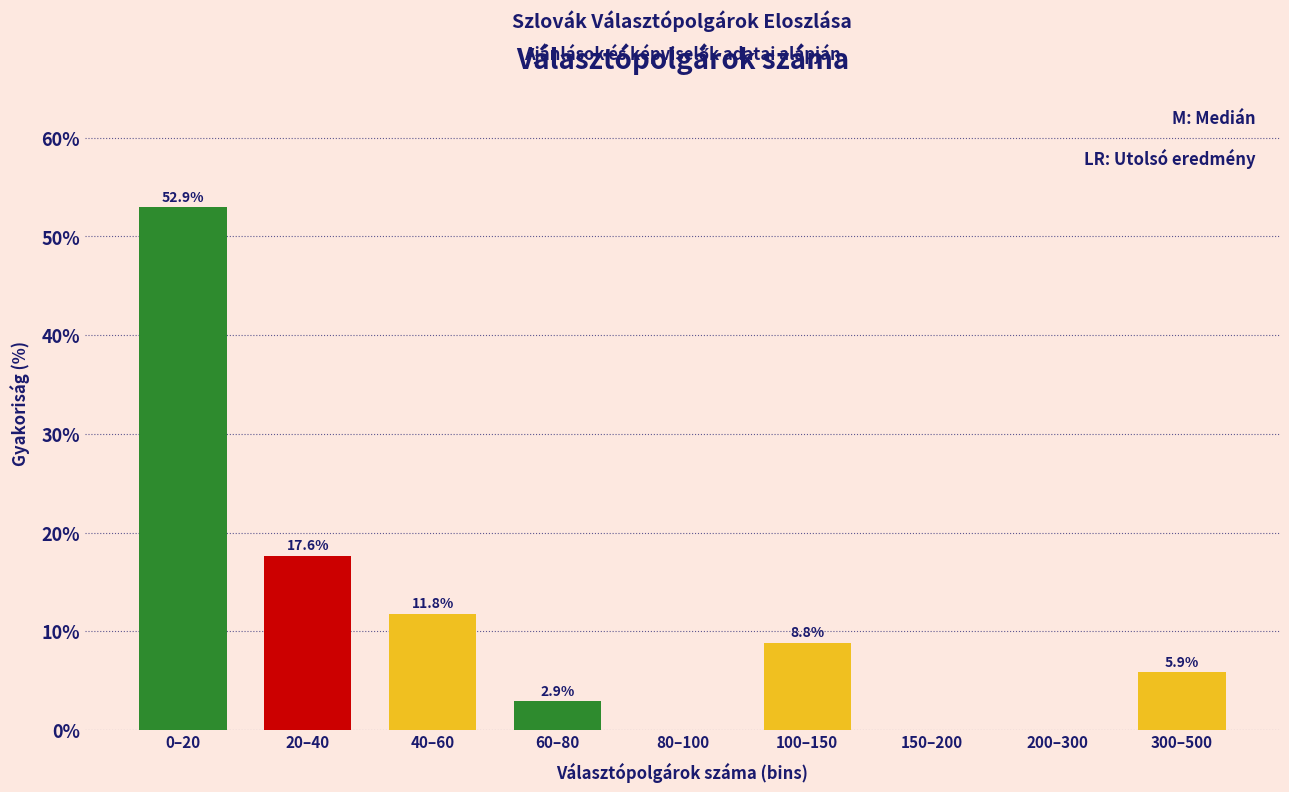

Reading right to left, list all the values displayed in this chart.

300–500=5.9	200–300=0.0	150–200=0.0	100–150=8.8	80–100=0.0	60–80=2.9	40–60=11.8	20–40=17.6	0–20=52.9